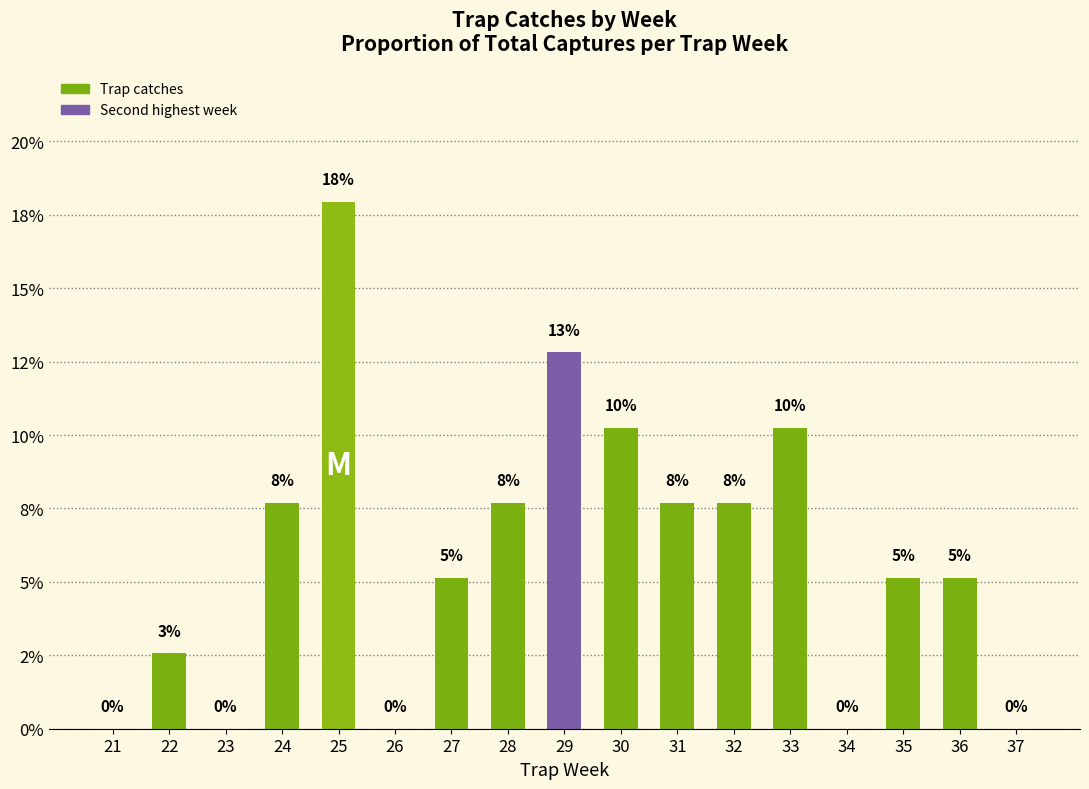

Reading left to right, what are all the values shown in this chart?

21=0.0	22=0.0	23=0.0	24=0.1	25=0.2	26=0.0	27=0.1	28=0.1	29=0.1	30=0.1	31=0.1	32=0.1	33=0.1	34=0.0	35=0.1	36=0.1	37=0.0